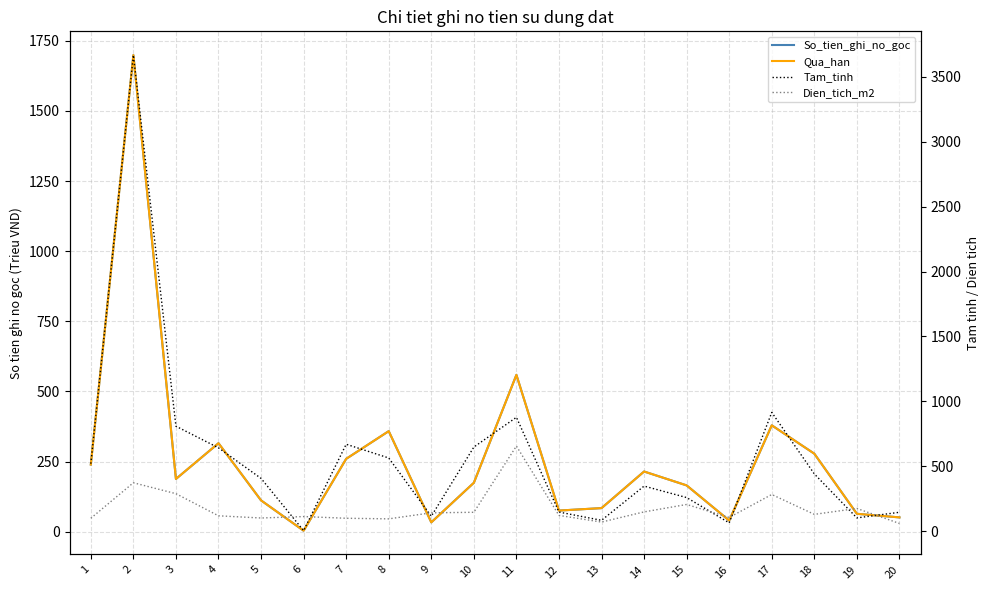

True or false: So_tien_ghi_no_goc and Tam_tinh cross at least once.

False